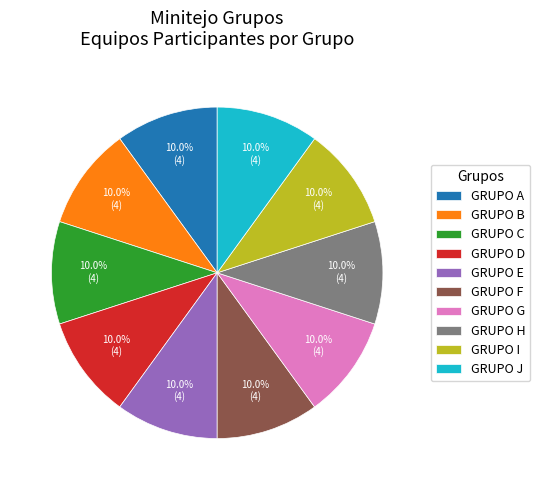

Do GRUPO J and GRUPO H together represent more than half of the pie?

No